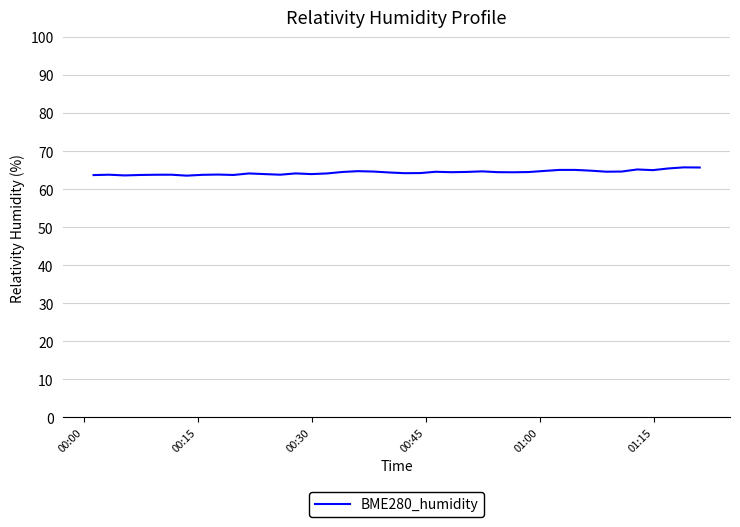

What is the difference between the maximum and minimum values?

2.2